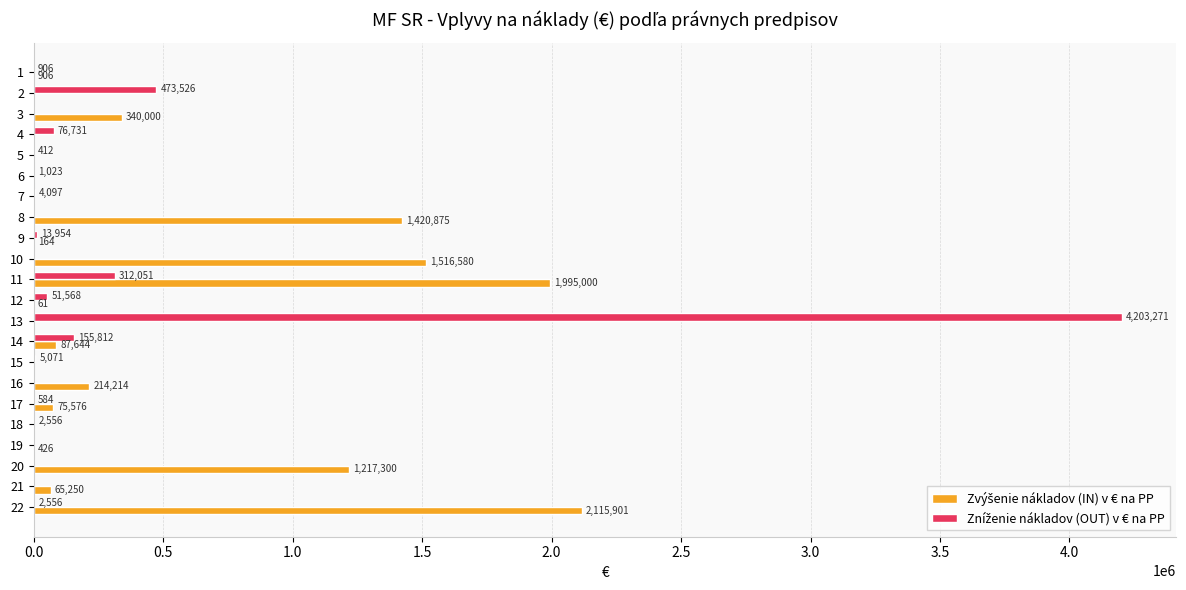

At which category is the sum across all series the highest?

13